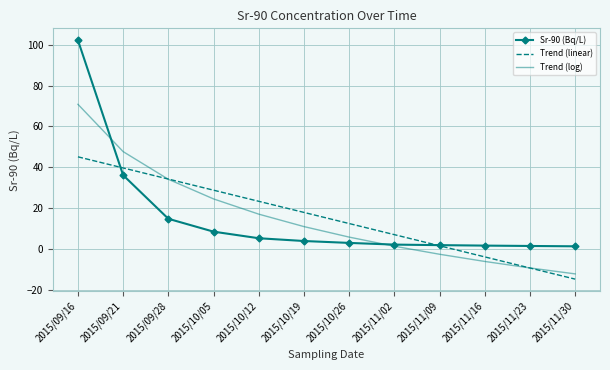

What is the spread (max minus min) of values at 2015/10/19?

14.0